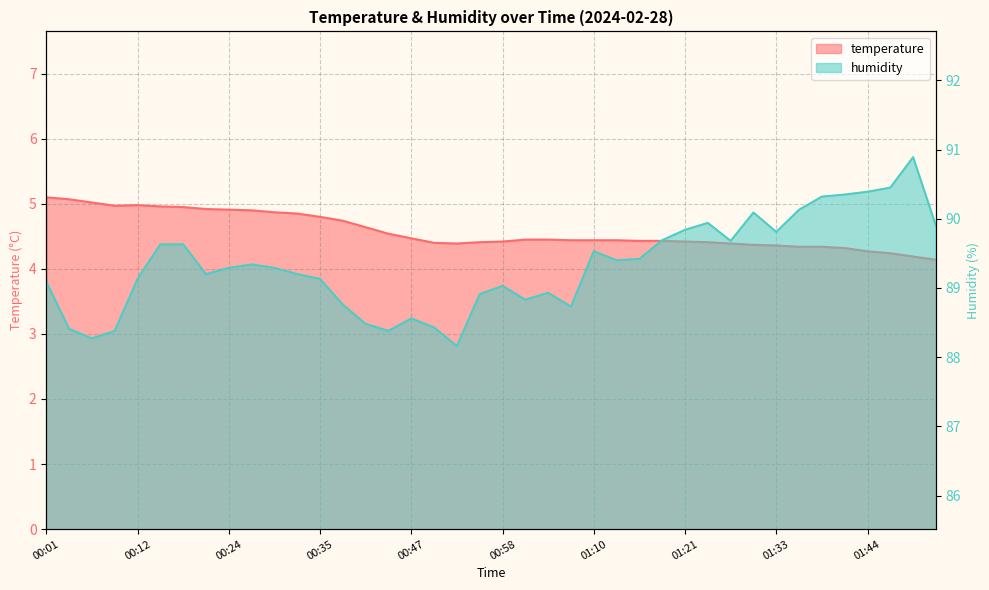

Is it true that humidity equals 132.6 at 00:44?

False